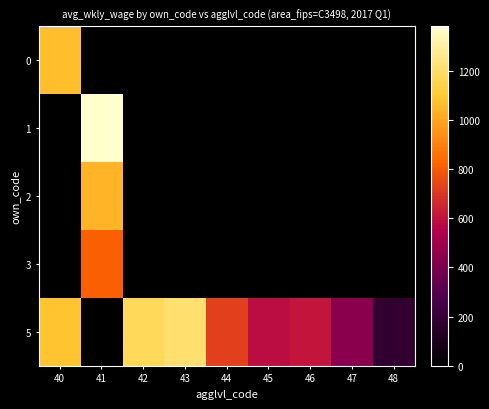

Rank the series by their maximum value, from highest to lowest.

1, 5, 0, 2, 3